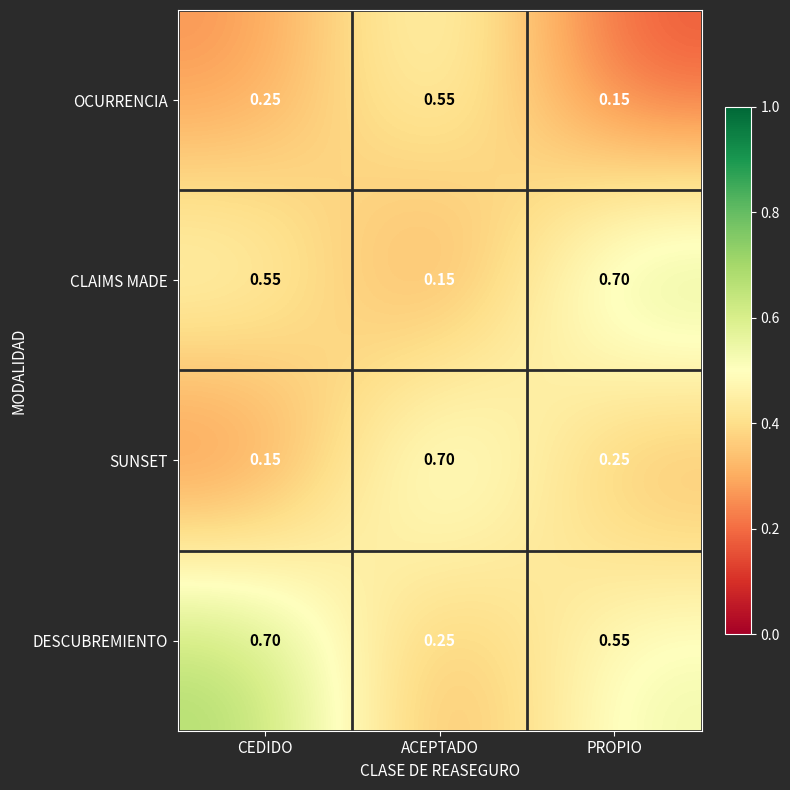

Is the value of DESCUBREMIENTO at ACEPTADO greater than the value of CLAIMS MADE at PROPIO?

No